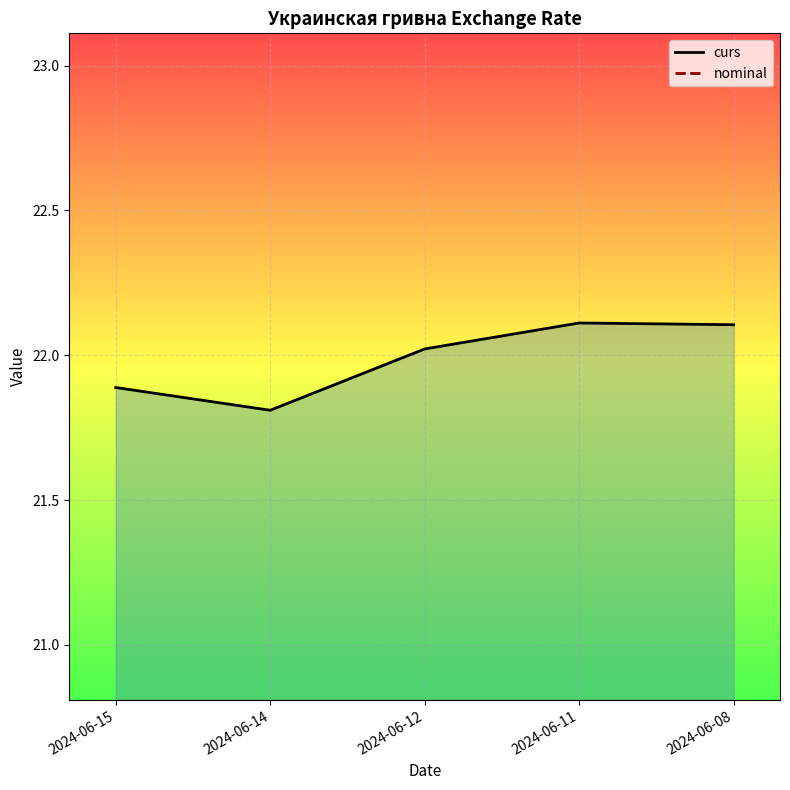

Reading left to right, what are all the values shown in this chart?

curs: 21.9	21.8	22.0	22.1	22.1
nominal: 10.0	10.0	10.0	10.0	10.0